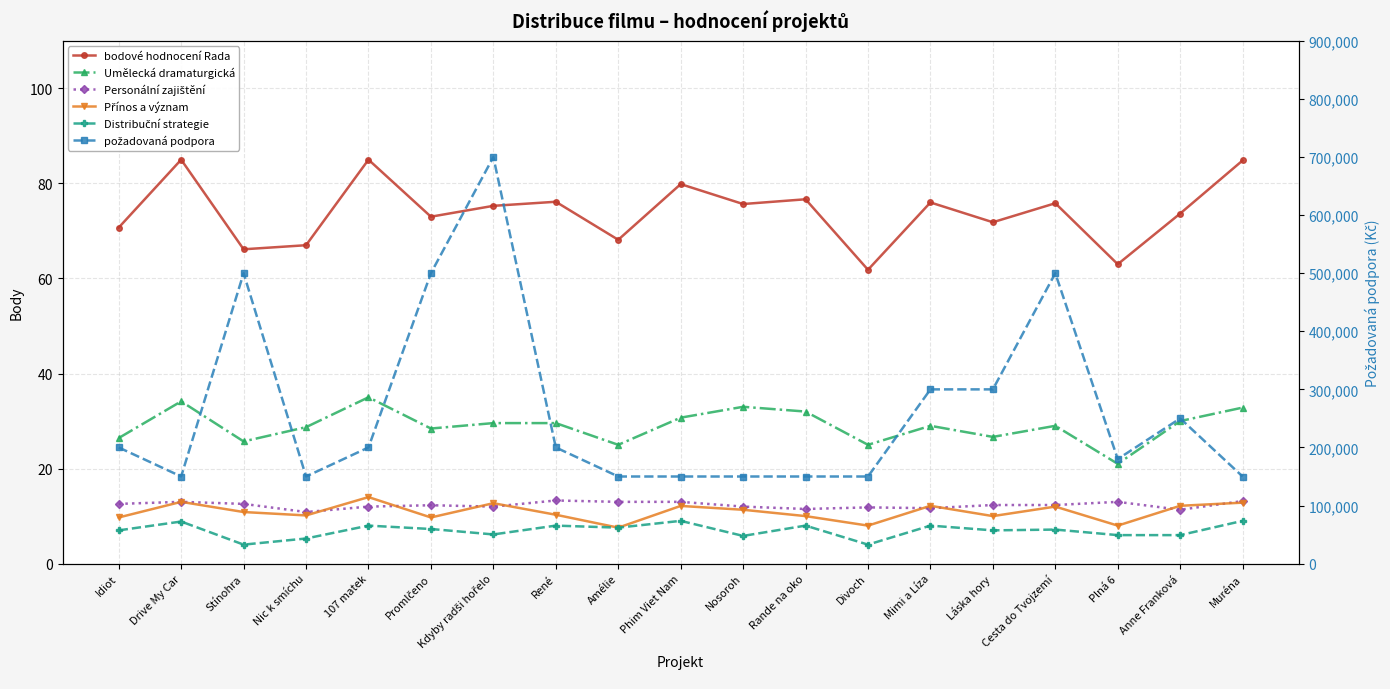

Which category has the highest value across all series?

Kdyby radši hořelo